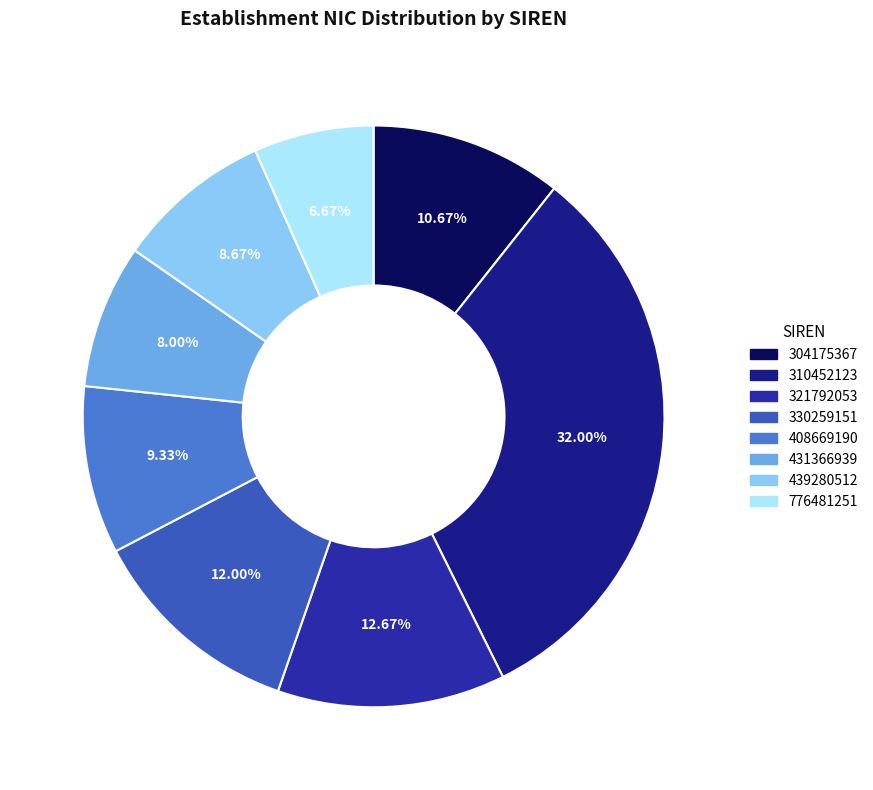

To the nearest percent, what portion does 439280512 represent?

9%